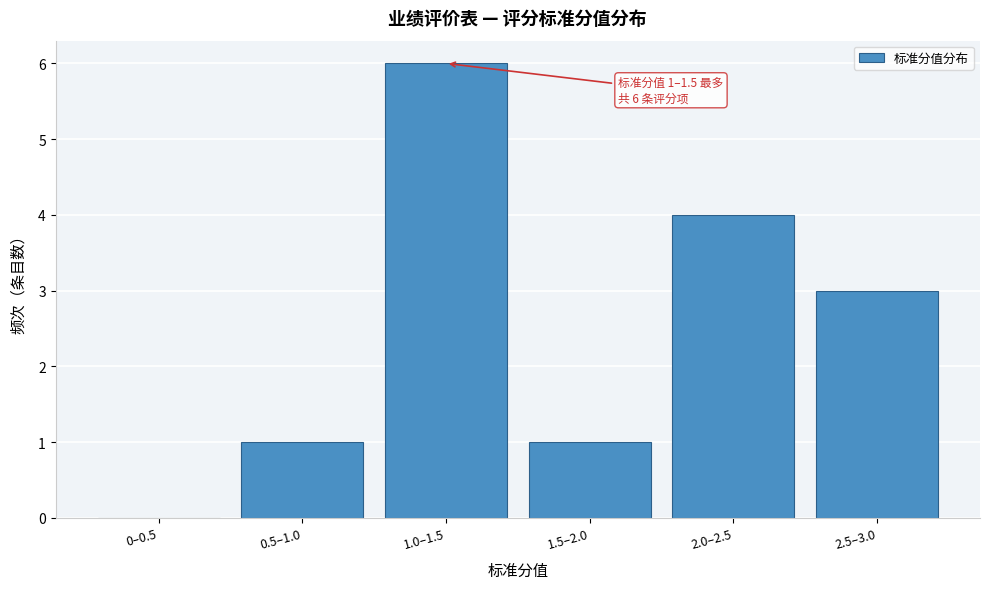

Reading left to right, list all the values displayed in this chart.

0–0.5=0	0.5–1.0=1	1.0–1.5=6	1.5–2.0=1	2.0–2.5=4	2.5–3.0=3